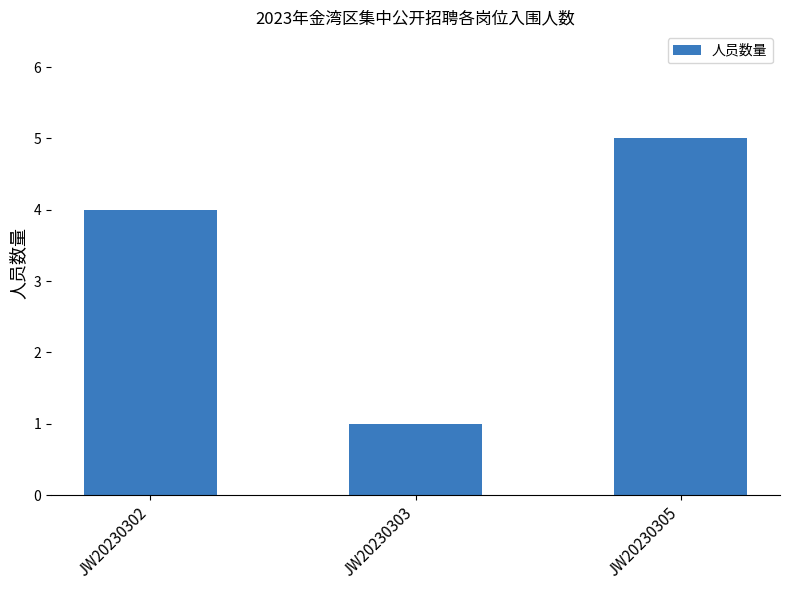

Between JW20230305 and JW20230302, which is larger?

JW20230305